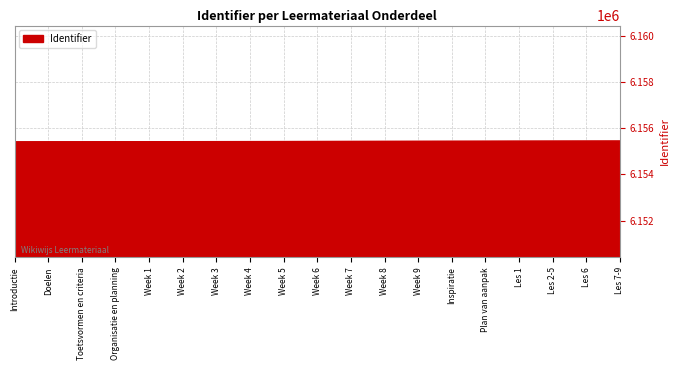

The chart shows a value of 6155437 at Les 2-5. True or false?

True